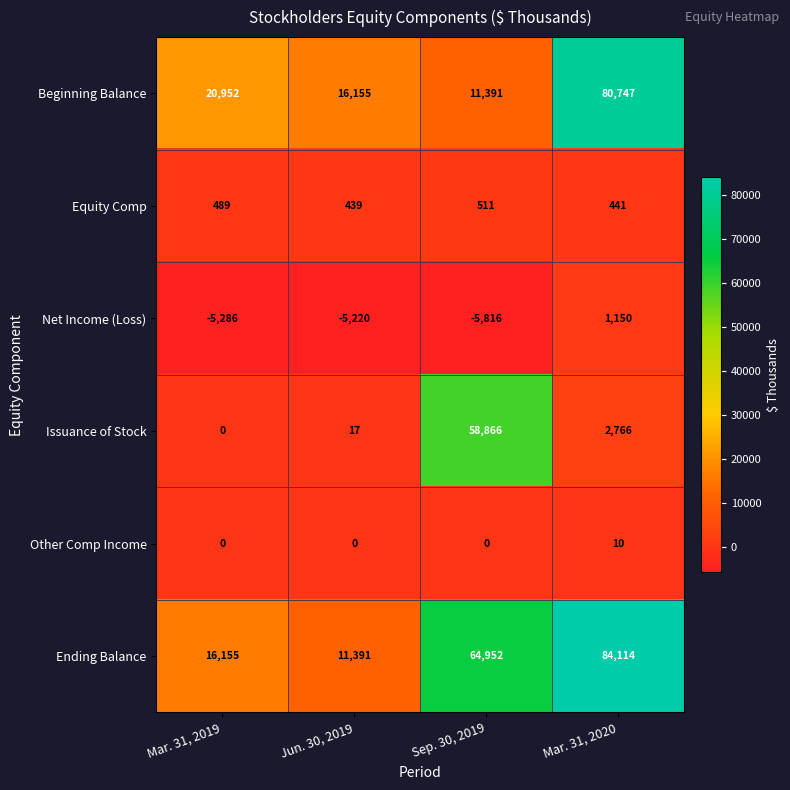

At Jun. 30, 2019, list the series in order from smallest to largest.

Net Income (Loss), Other Comp Income, Issuance of Stock, Equity Comp, Ending Balance, Beginning Balance